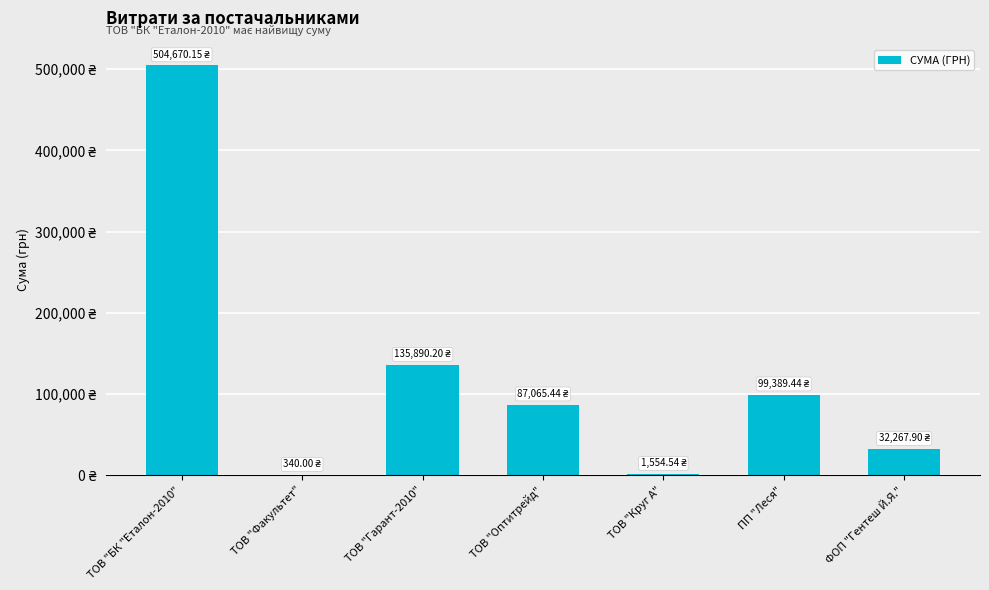

Rank the categories by value from highest to lowest.

ТОВ "БК "Еталон-2010", ТОВ "Гарант-2010", ПП "Леся", ТОВ "Оптитрейд", ФОП "Гентеш Й.Я.", ТОВ "Круг А", ТОВ "Факультет"